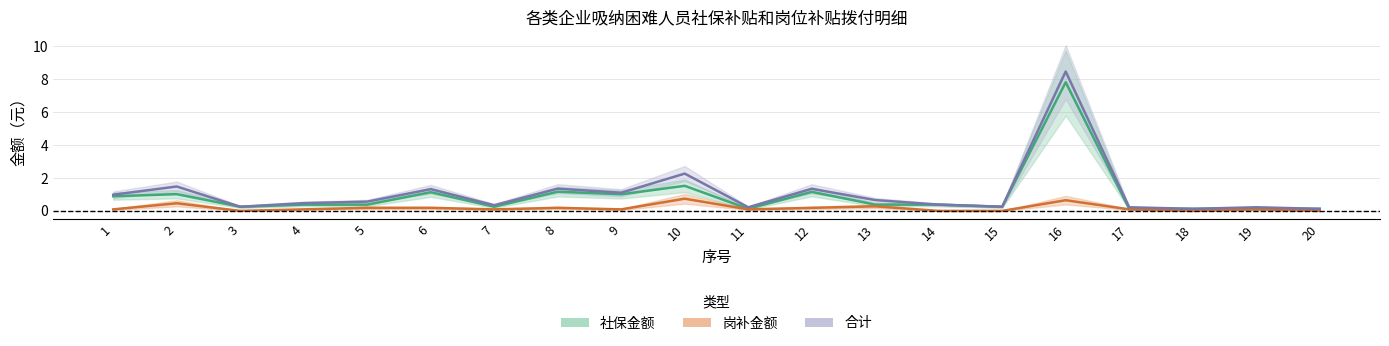

What is the maximum value for 合计?

8.5